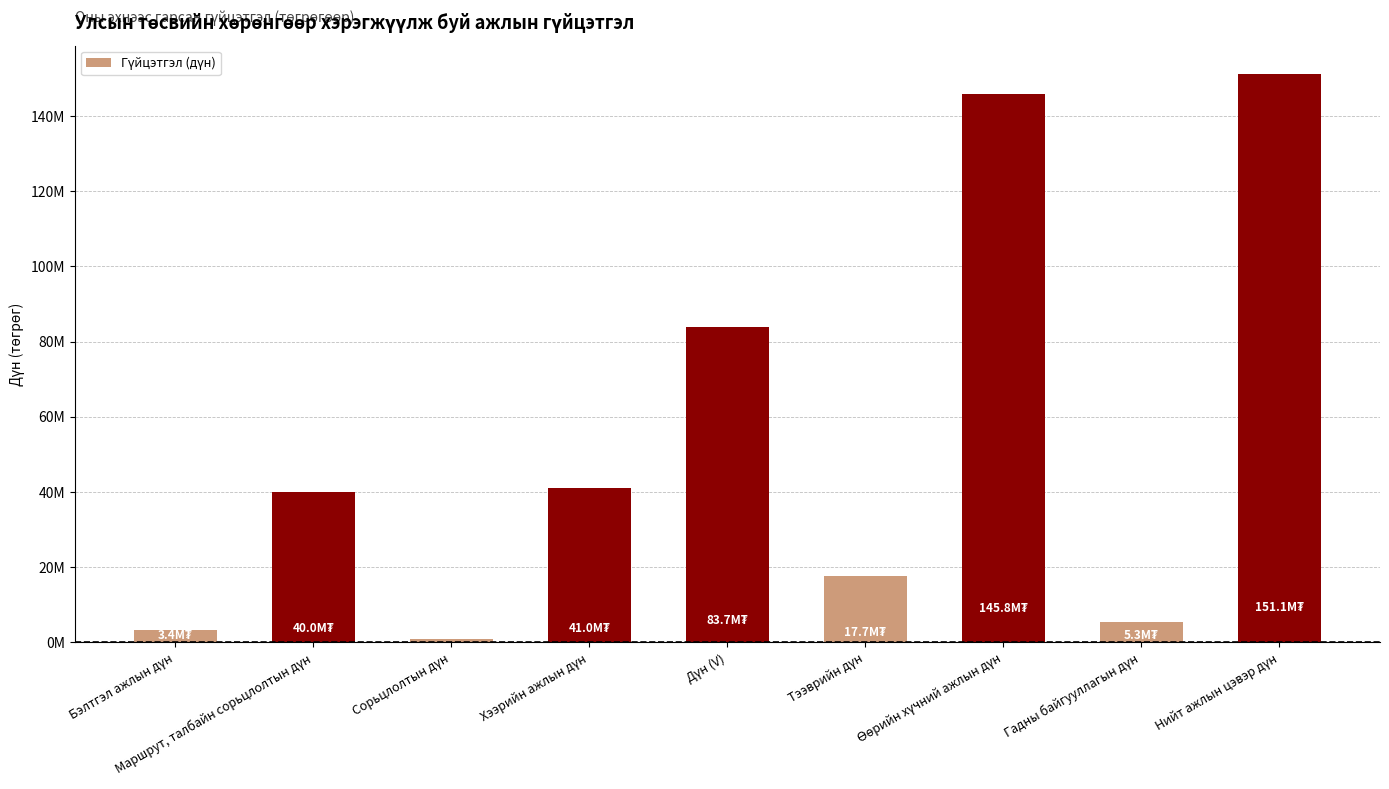

What is the change in value from Хээрийн ажлын дүн to Тээврийн дүн?

-23301889.9